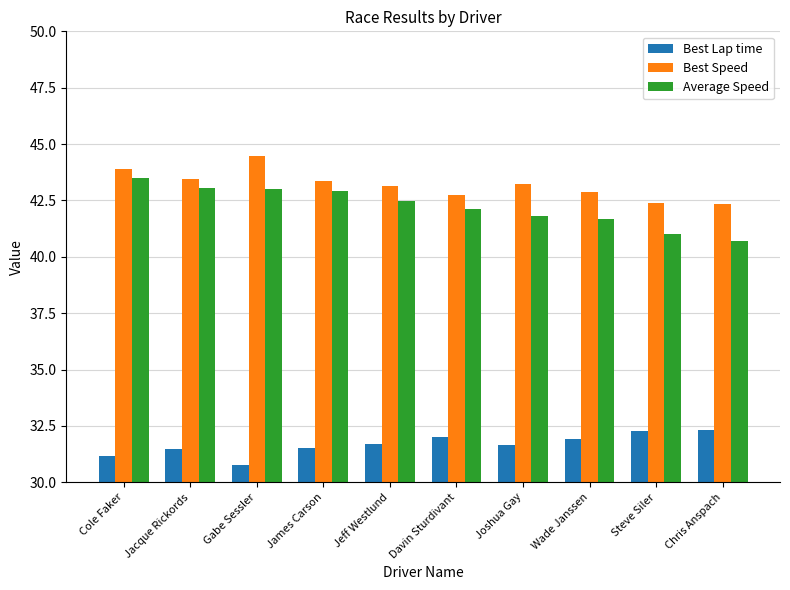

Is the value of Best Lap time at Steve Siler greater than the value of Best Speed at Gabe Sessler?

No